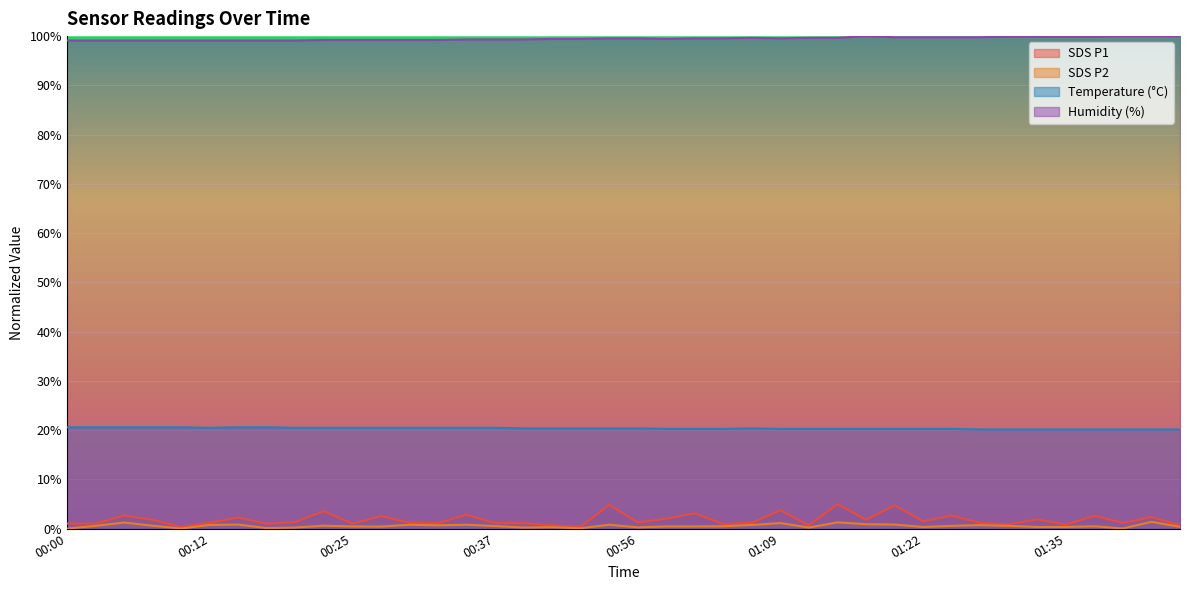

True or false: SDS_P2 and Humidity intersect in this chart.

False